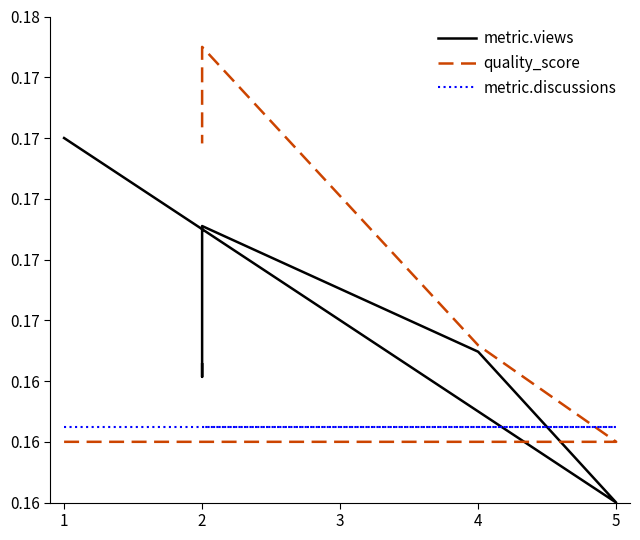

The quality_score series shows 0.2 at 2. True or false?

True